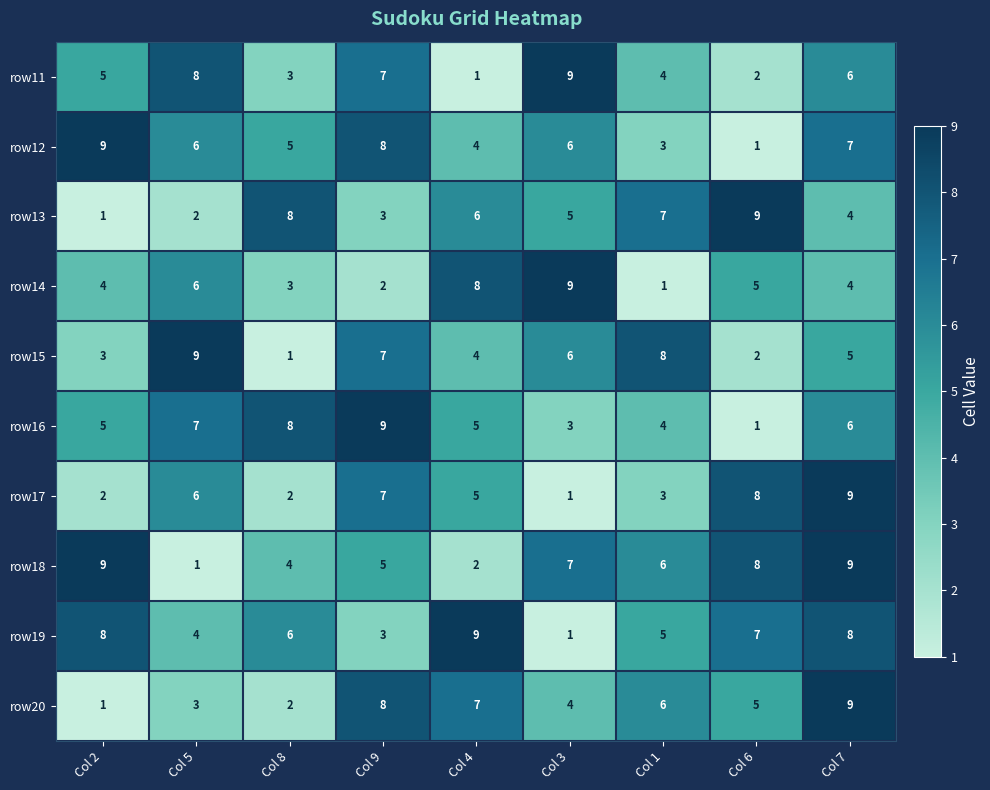

Which series changed the most between Col 2 and Col 3?

row19